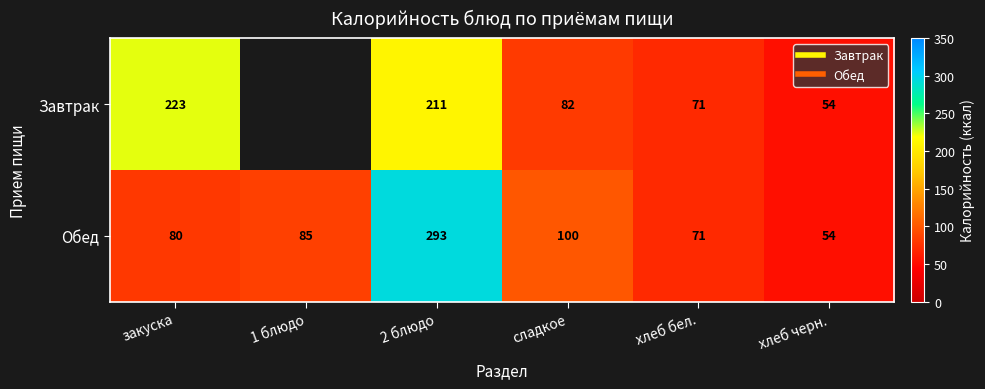

At which category does the chart reach its minimum across all series?

хлеб черн.